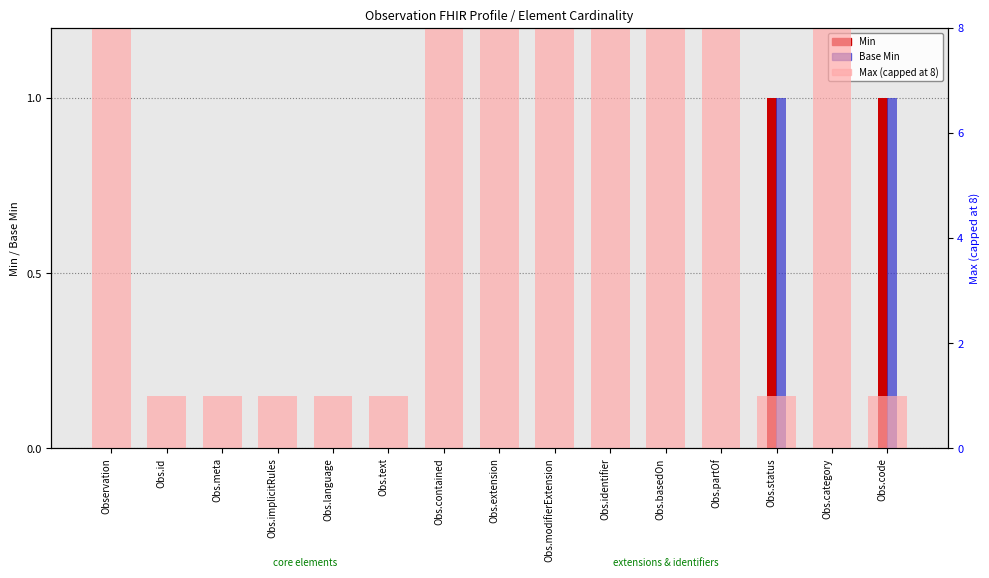

What are all the series names shown in the legend?

Min, Base Min, Max (capped)